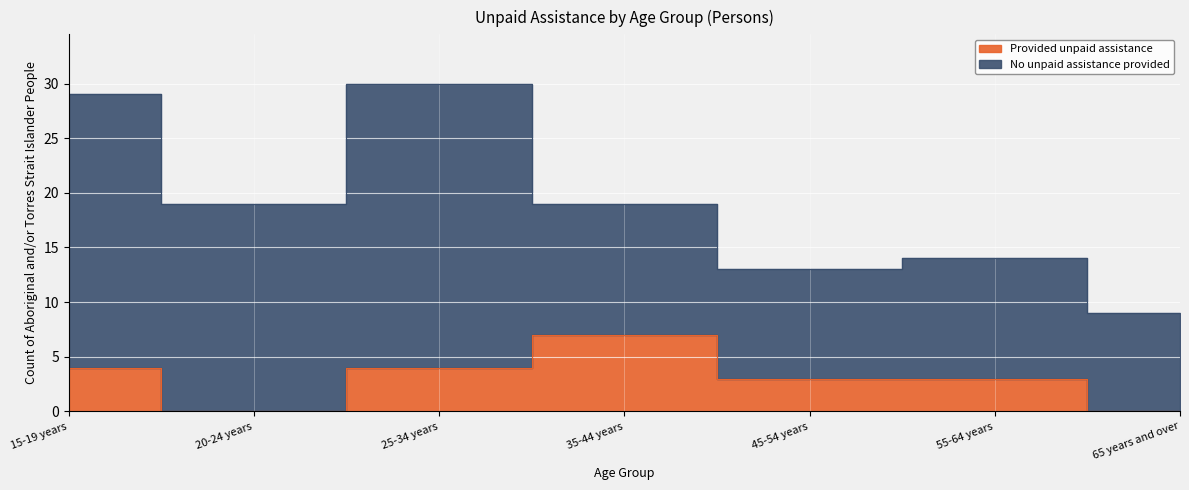

Reading left to right, extract all data points from this chart.

4	0	4	7	3	3	0